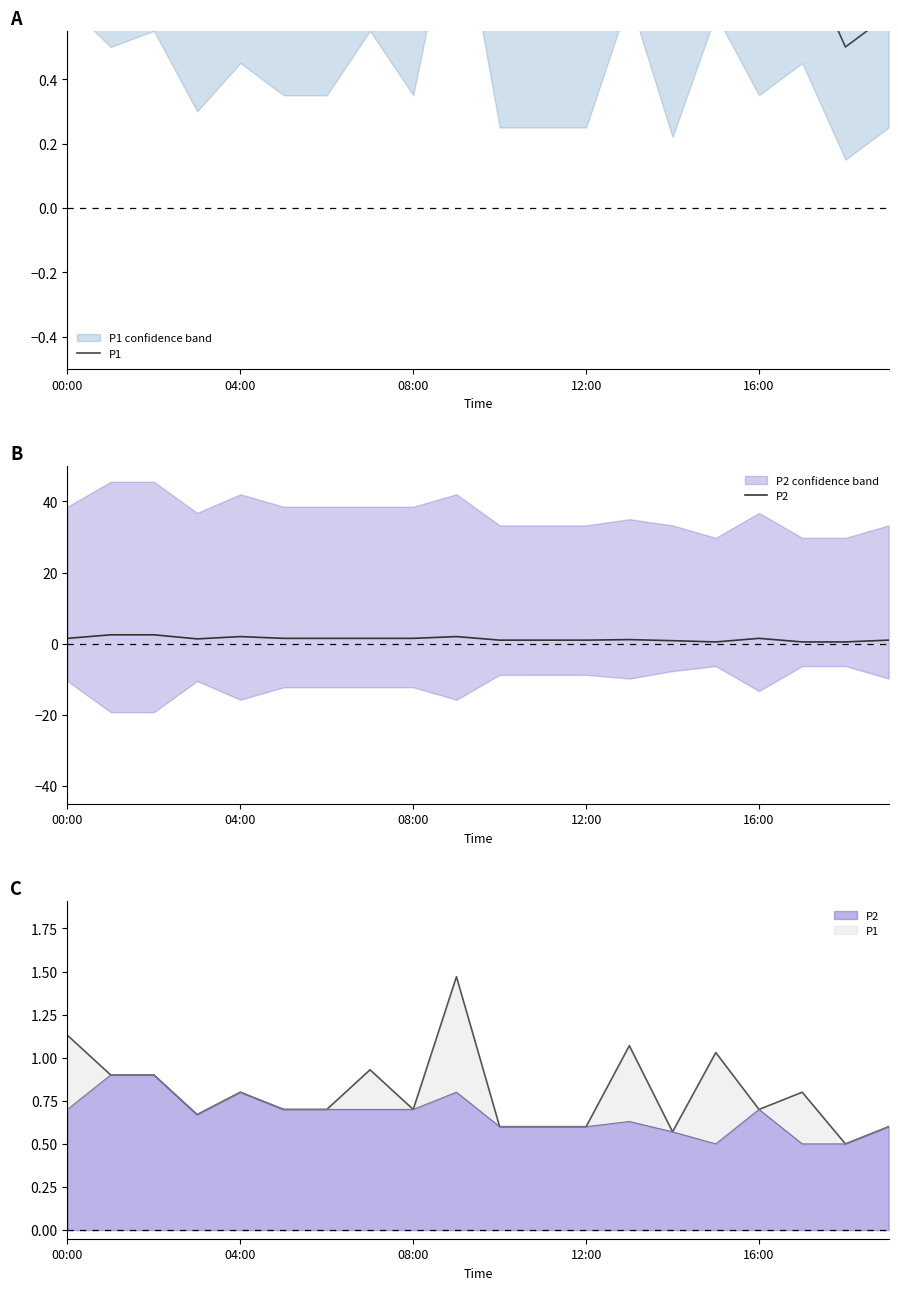

What is the value of the P2 point at the 4th from the left?

1.4